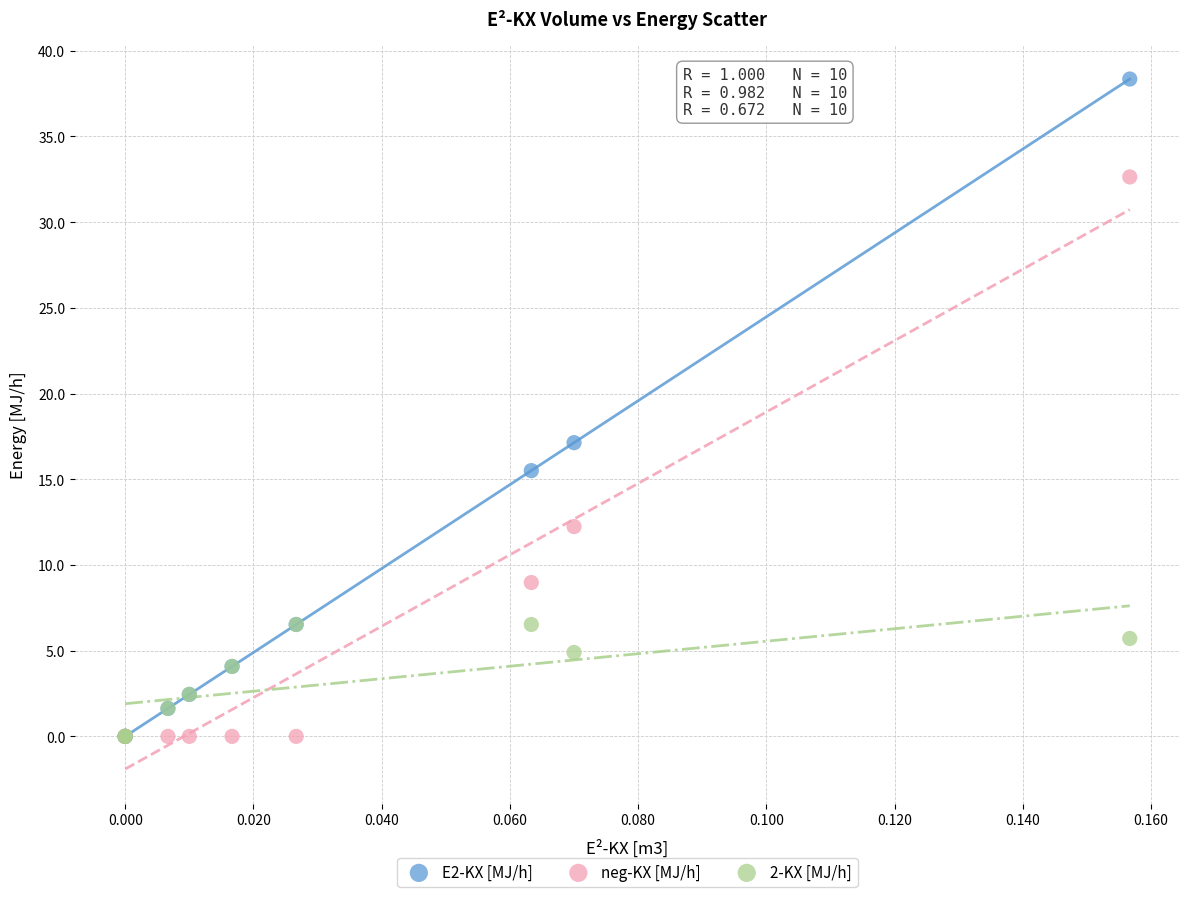

What are all the series names shown in the legend?

E2-KX [MJ/h], neg-KX [MJ/h], 2-KX [MJ/h]